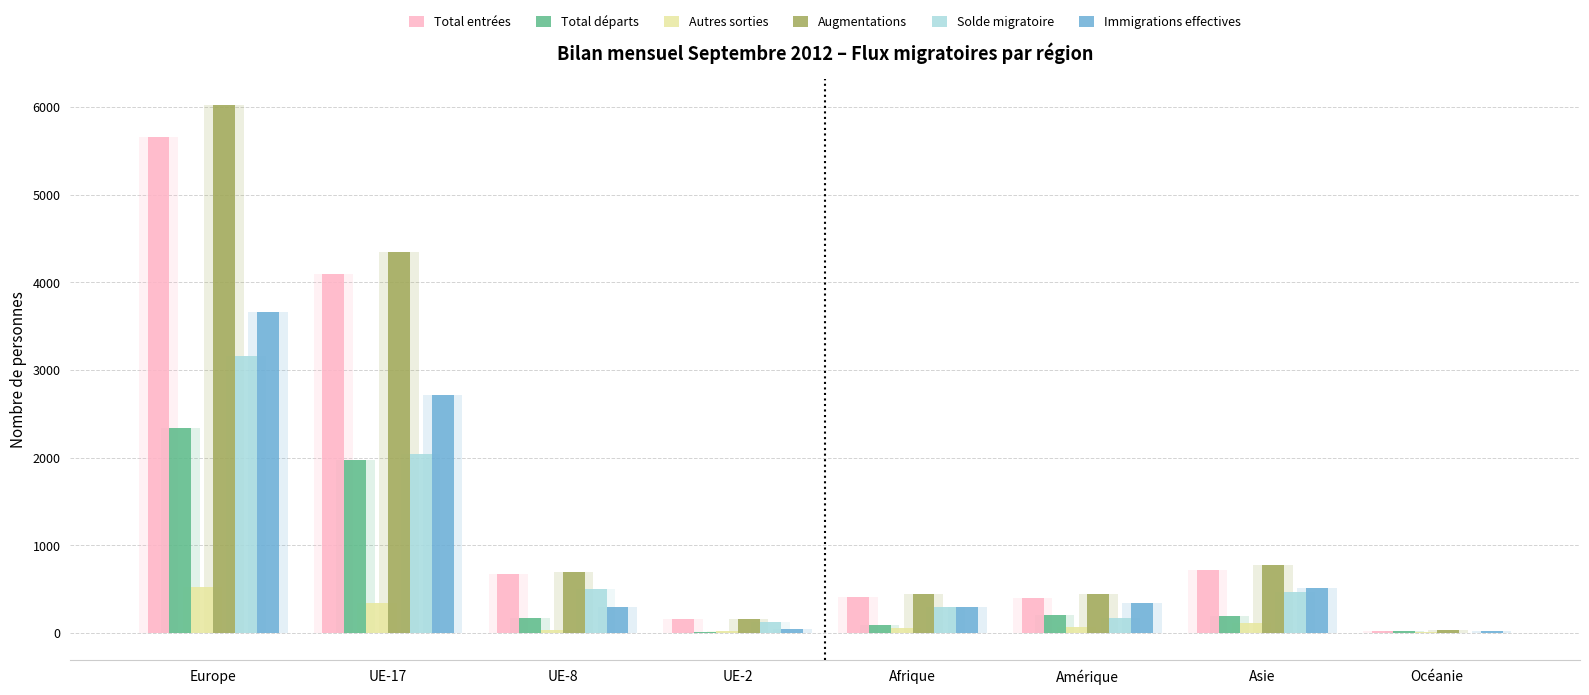

What position from the right is UE-8?

6